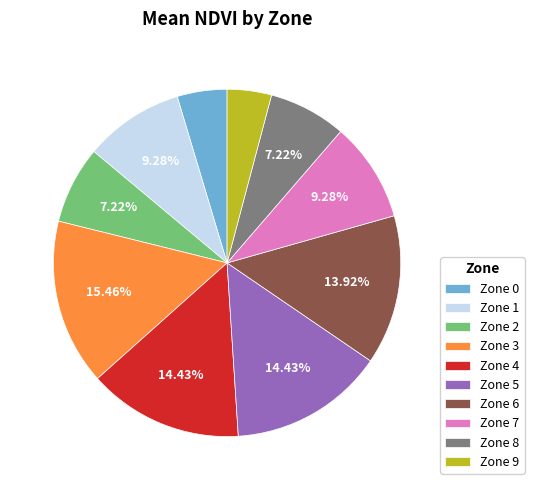

What percentage is NOT represented by Zone 2?

92.8%